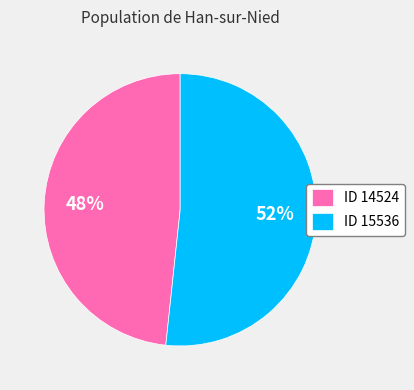

Is ID 15536 the majority of the pie?

Yes